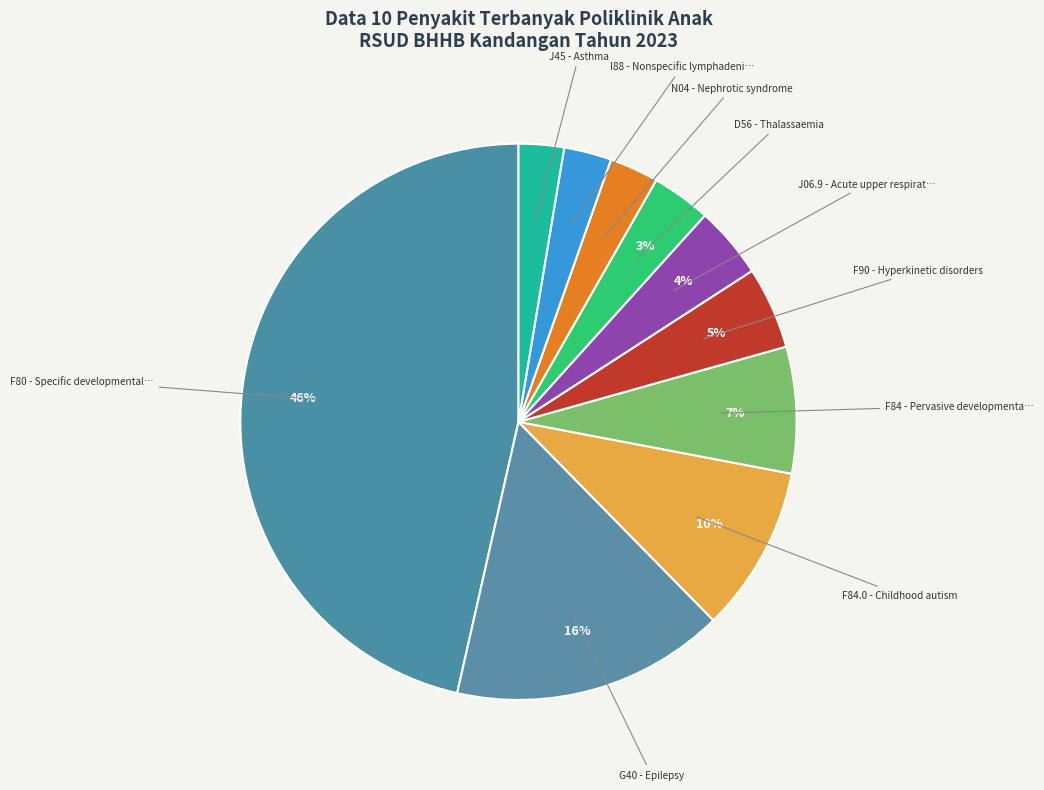

How many slices are in this pie chart?

10